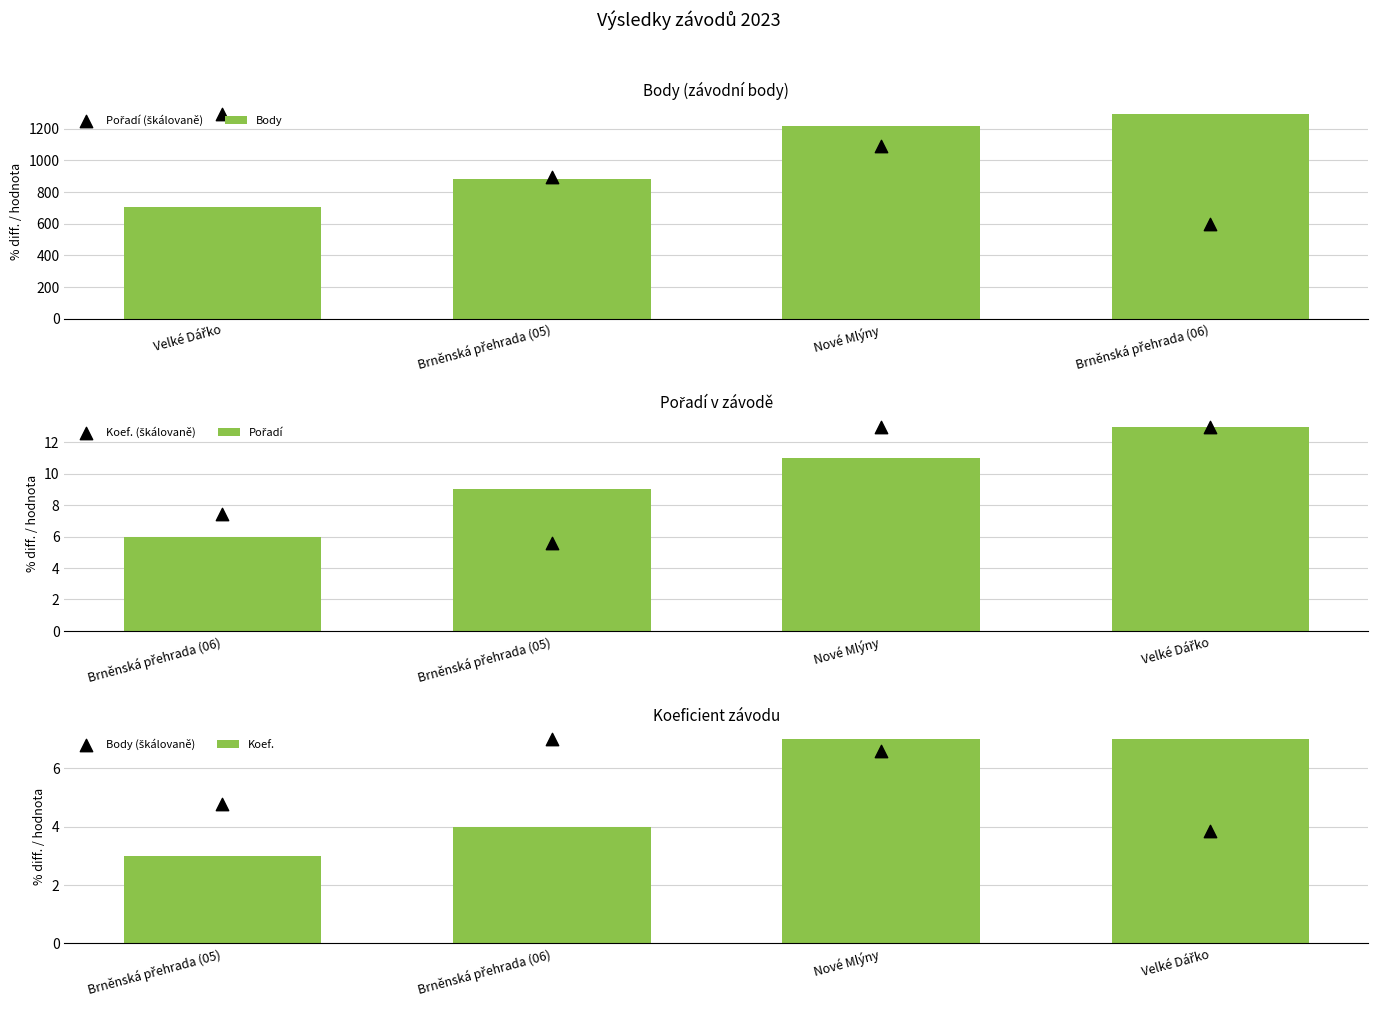

What is the sum of all Body values?

4092